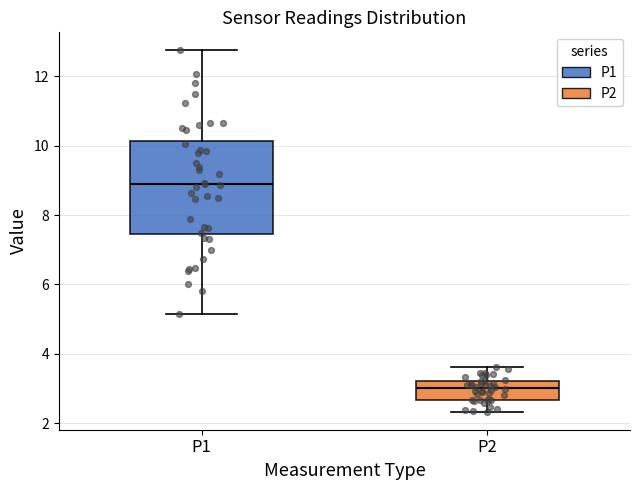

Which box's median line is the lowest?

P2